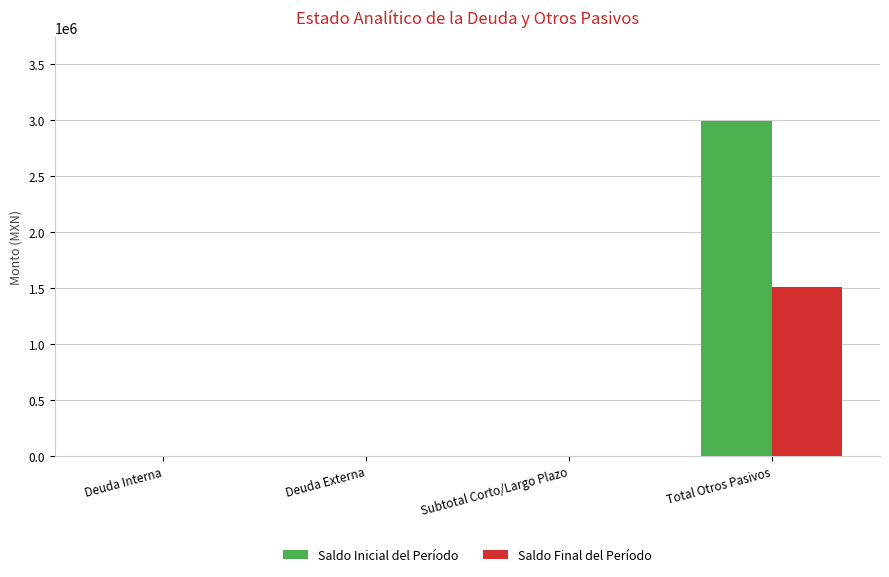

Is the value of Saldo Inicial del Período at Total Otros Pasivos greater than the value of Saldo Final del Período at Subtotal Corto/Largo Plazo?

Yes